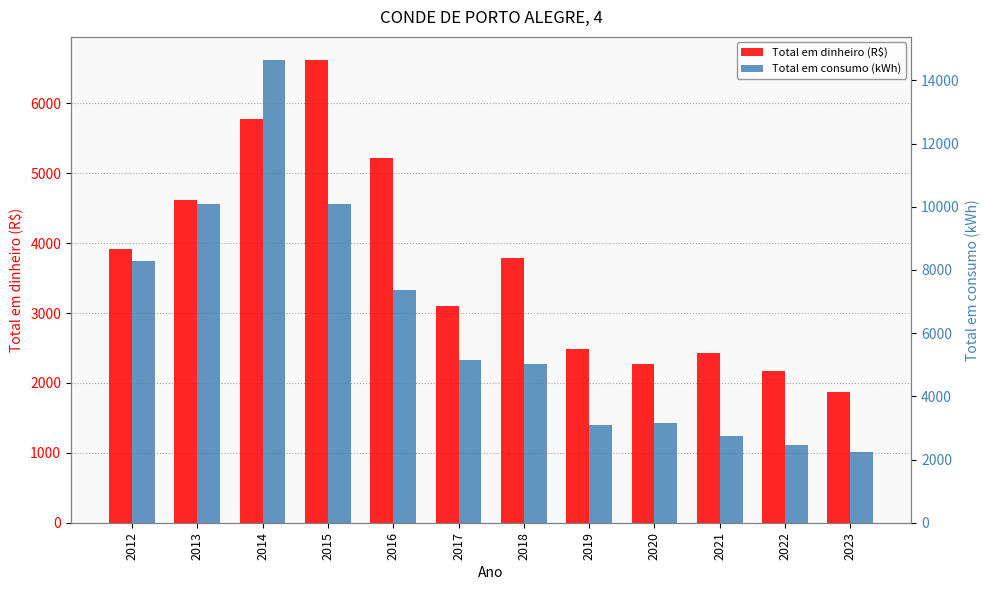

Reading left to right, list all the values displayed in this chart.

Total em dinheiro (R$): 3914.7	4621.3	5782.3	6618.8	5211.6	3102.7	3780.8	2490.9	2264.3	2428.1	2166.0	1872.5
Total em consumo (kWh): 8282.0	10100.0	14644.0	10079.0	7356.0	5159.0	5027.0	3081.0	3170.0	2730.0	2473.0	2242.0